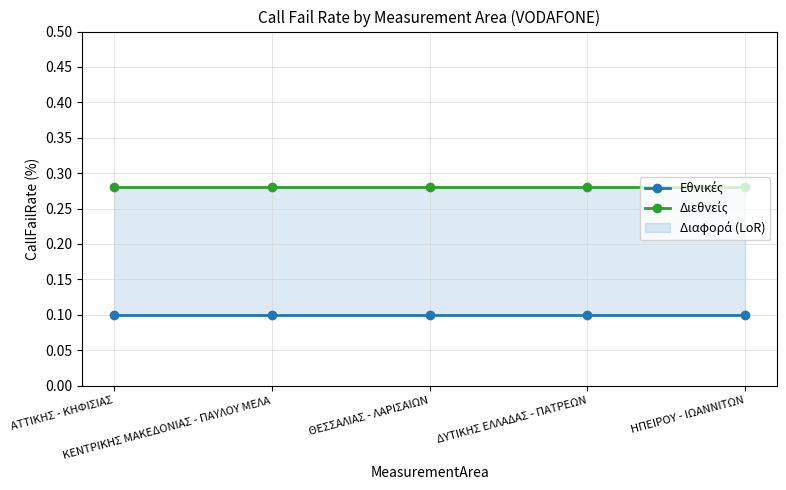

Which has a higher value, ΑΤΤΙΚΗΣ - ΚΗΦΙΣΙΑΣ or ΔΥΤΙΚΗΣ ΕΛΛΑΔΑΣ - ΠΑΤΡΕΩΝ?

ΑΤΤΙΚΗΣ - ΚΗΦΙΣΙΑΣ